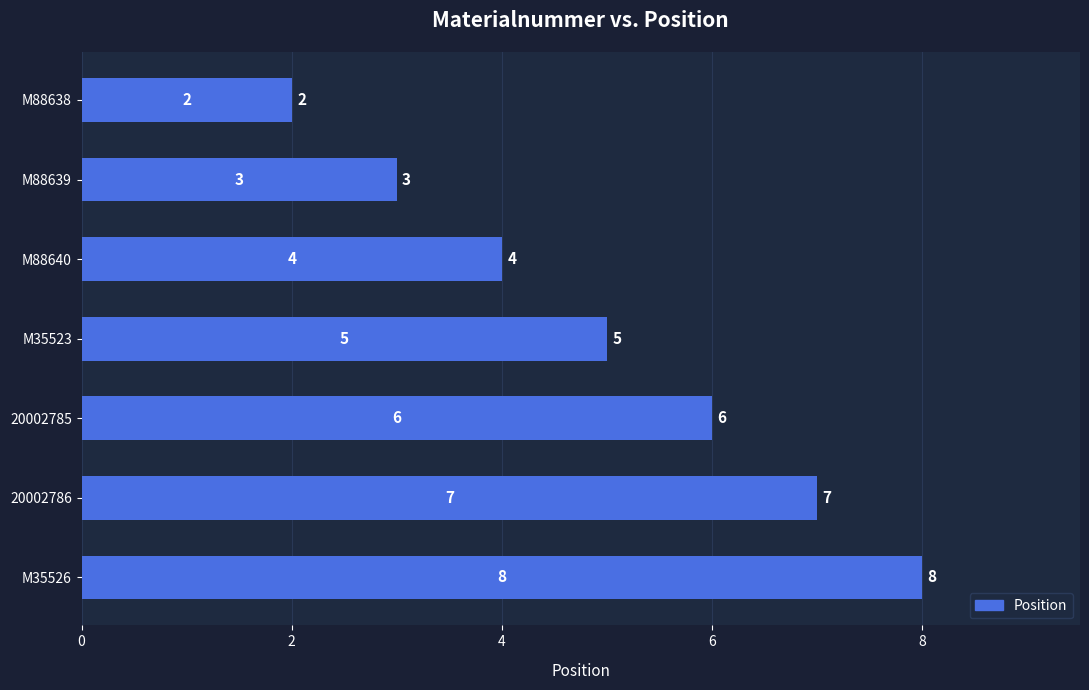

Is it true that the value at 20002785 is 3?

False